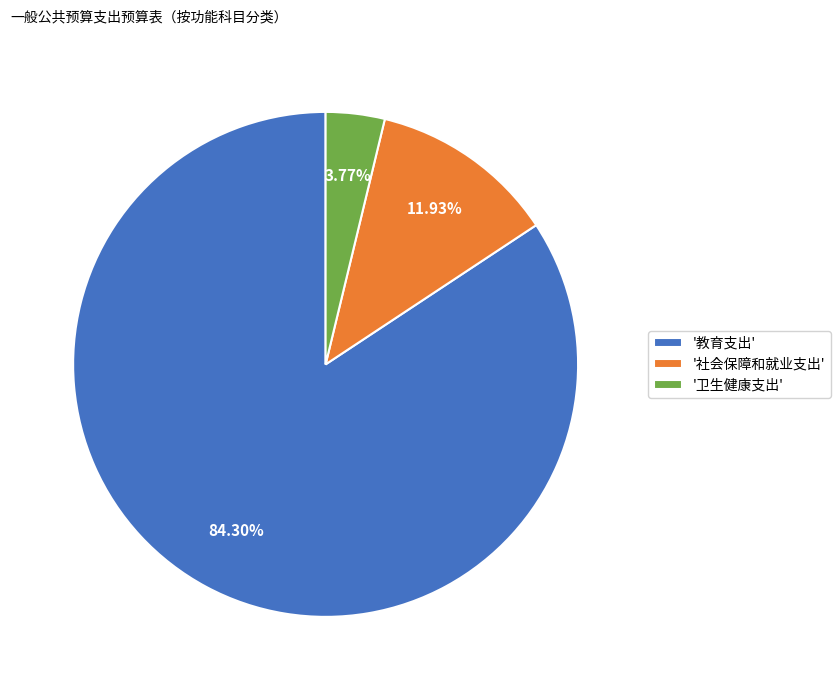

What is the largest slice in the pie chart?

'教育支出'